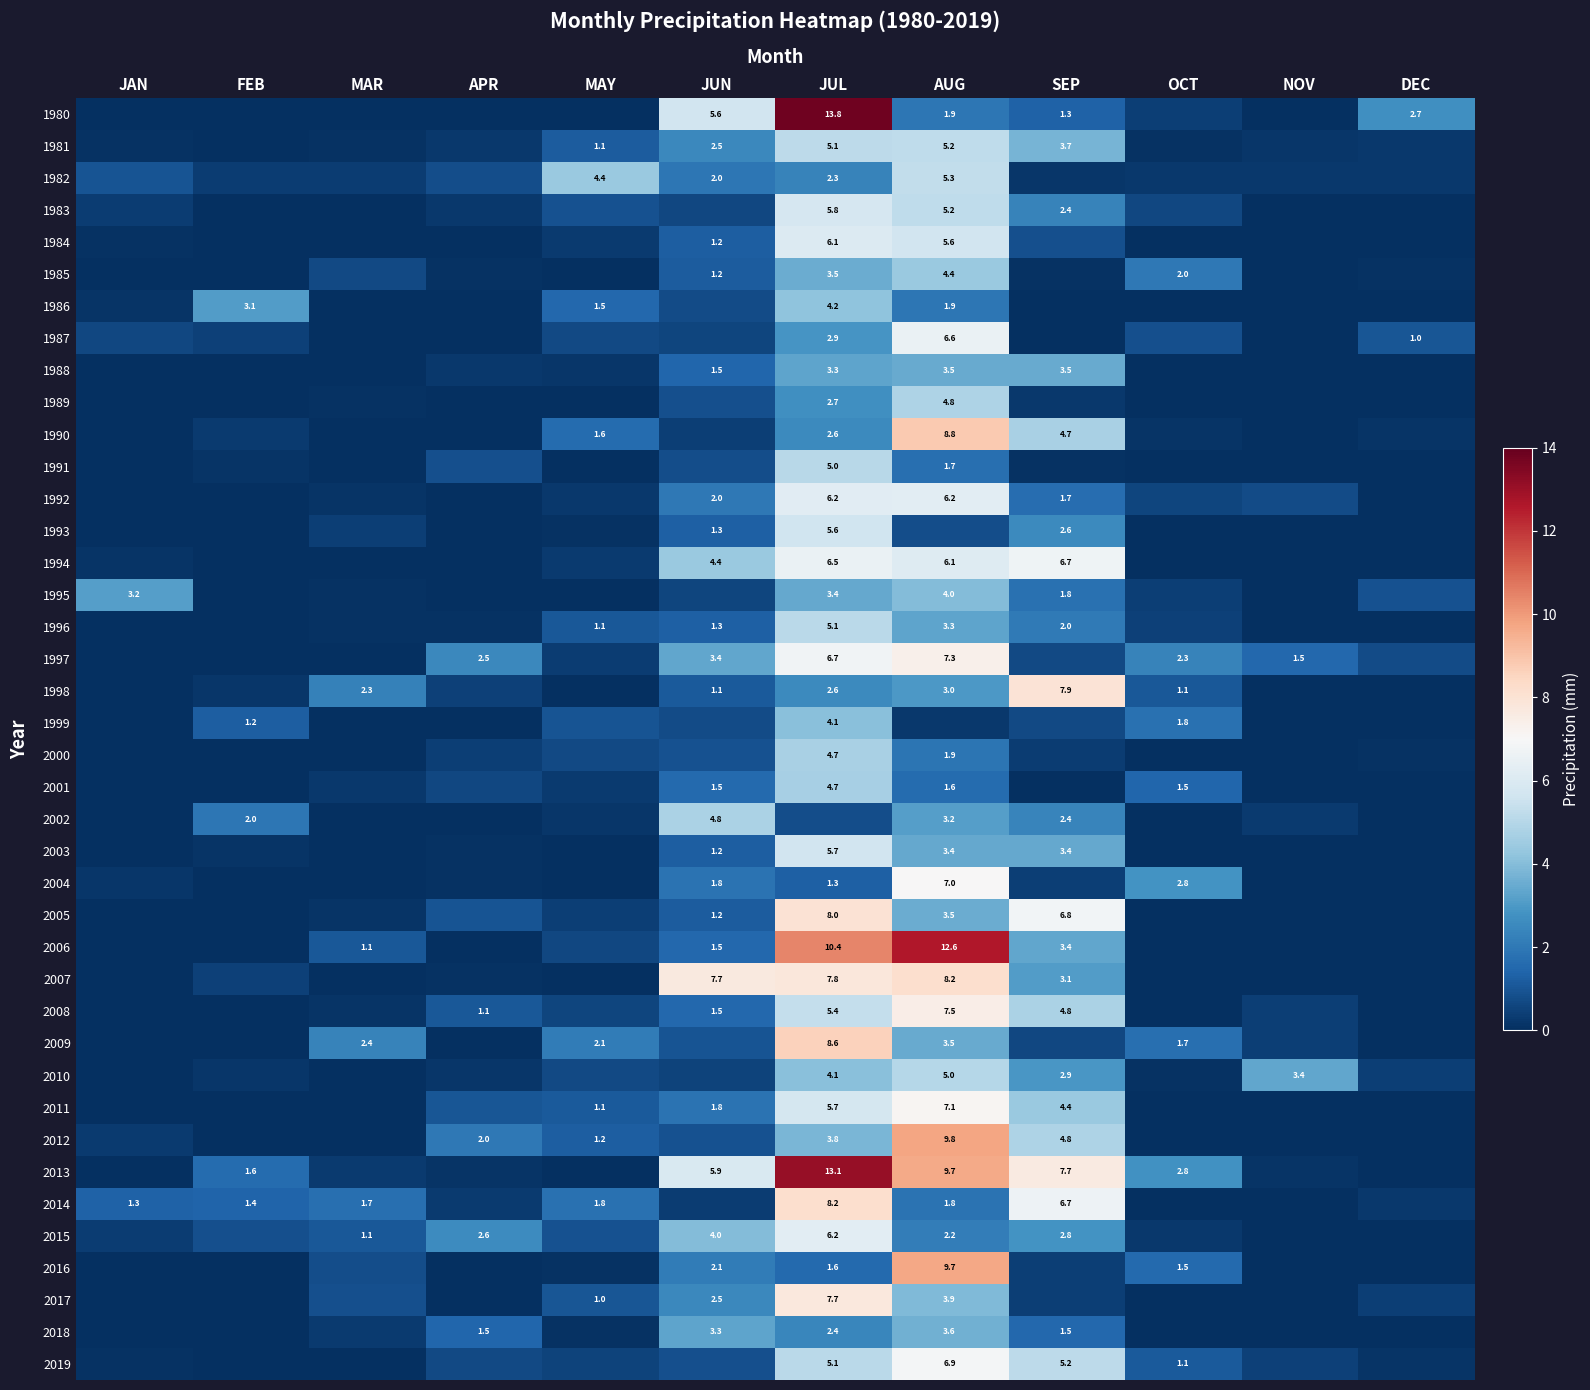

At JAN, list the series in order from smallest to largest.

1980, 1985, 1988, 1989, 1990, 1991, 1992, 1993, 1996, 1997, 1998, 1999, 2000, 2001, 2002, 2003, 2006, 2007, 2008, 2010, 2011, 2016, 2017, 2018, 2009, 2013, 2005, 1981, 1984, 2019, 1986, 1994, 2004, 2012, 1983, 2015, 1987, 1982, 2014, 1995